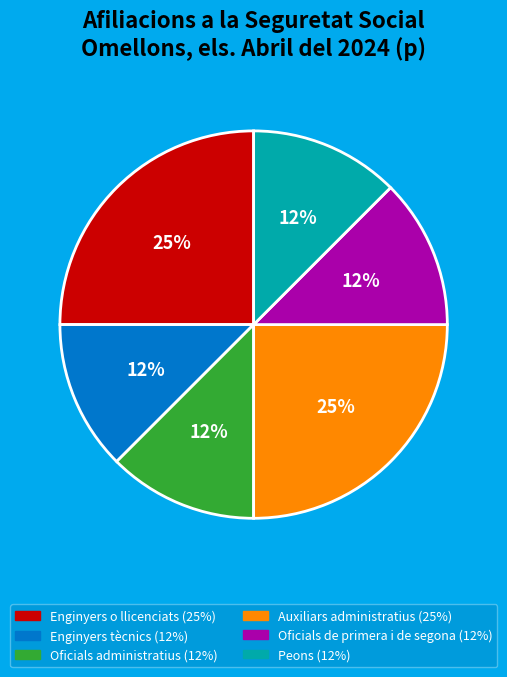

Count the number of slices in the pie.

6